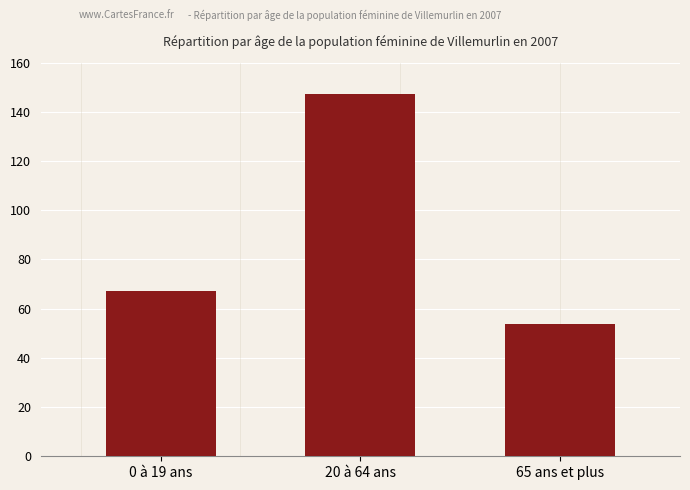

Rank the categories by value from highest to lowest.

20 à 64 ans, 0 à 19 ans, 65 ans et plus